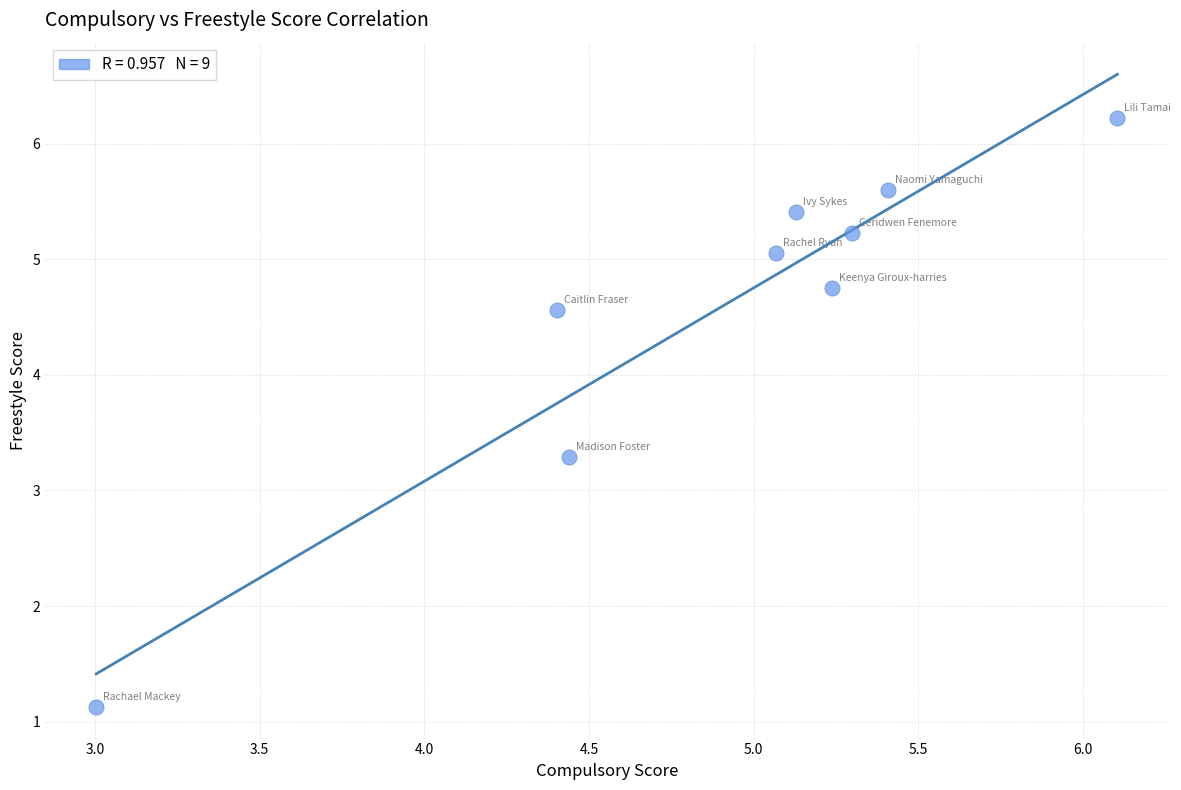

What is the average X value?

4.9